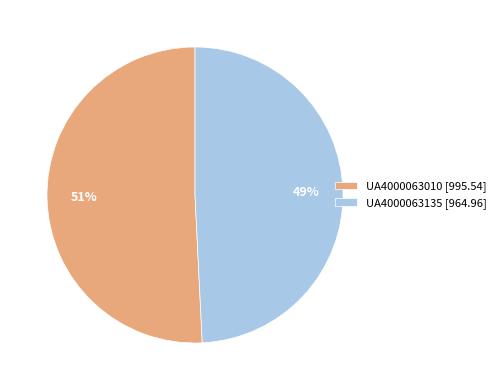

Does UA4000063010 represent more than half of the total?

Yes